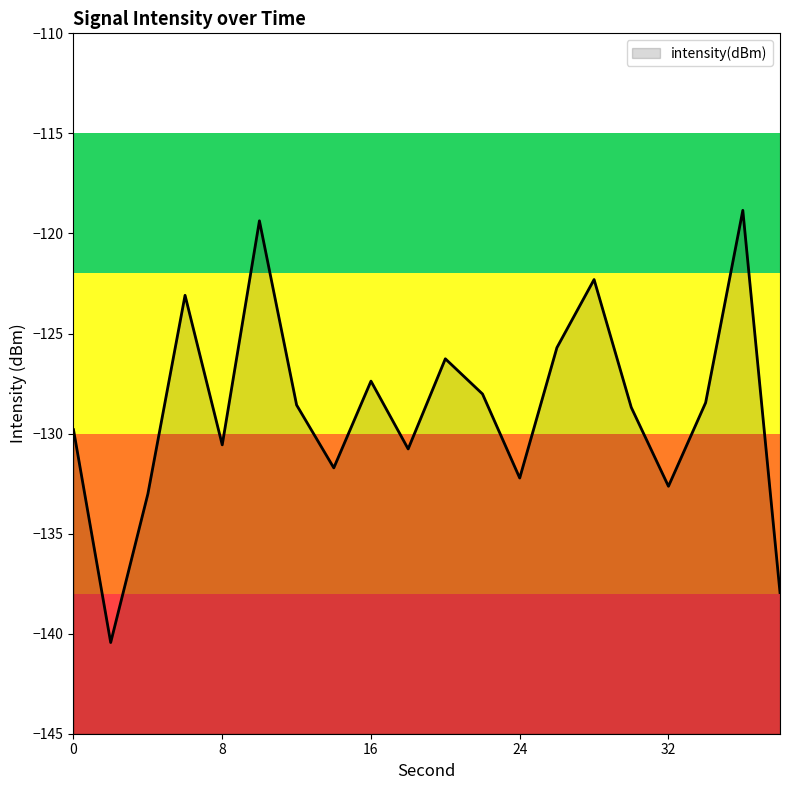

How many lines are shown in the chart?

1